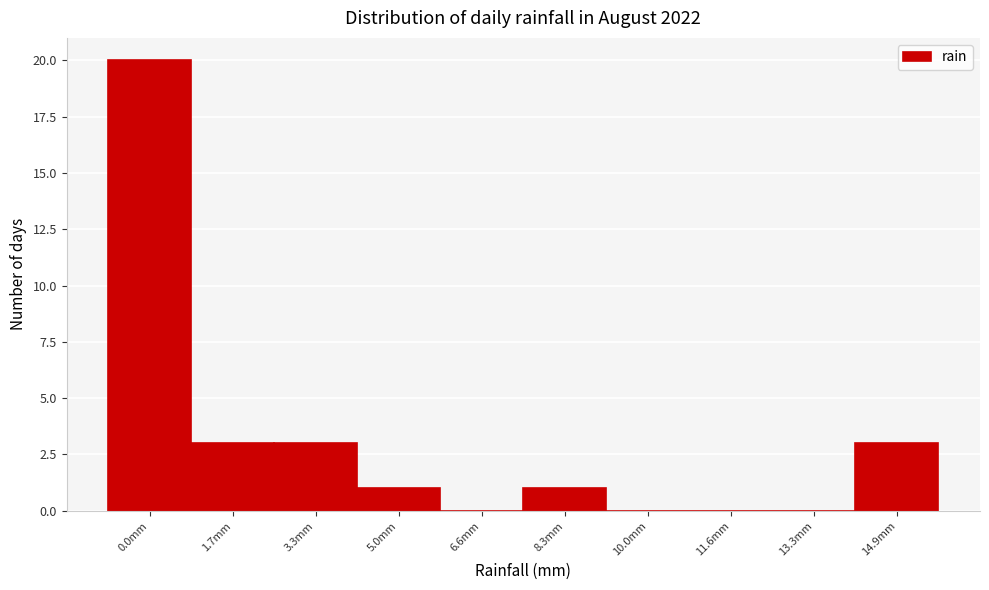

Reading left to right, list all the values displayed in this chart.

0.0mm=20	1.7mm=3	3.3mm=3	5.0mm=1	6.6mm=0	8.3mm=1	10.0mm=0	11.6mm=0	13.3mm=0	14.9mm=3